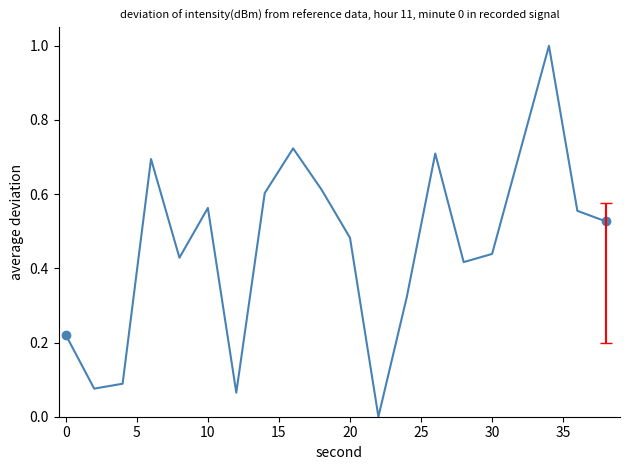

What is the difference between the maximum and minimum values?

1.0